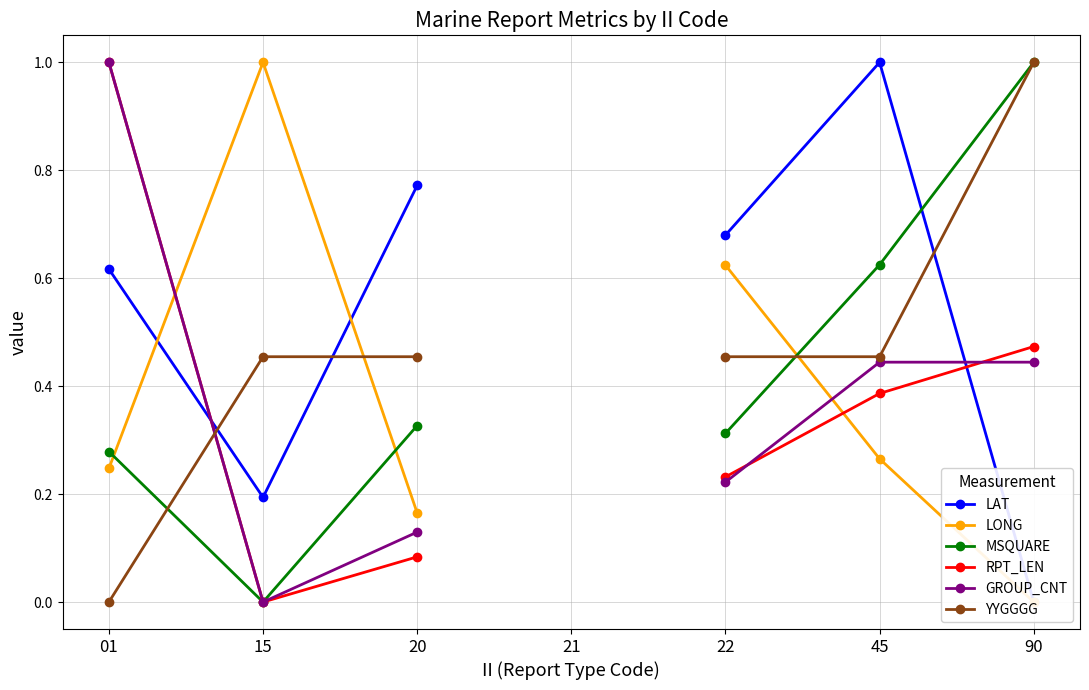

What is the value of the YYGGGG point at the 6th from the left?

0.5